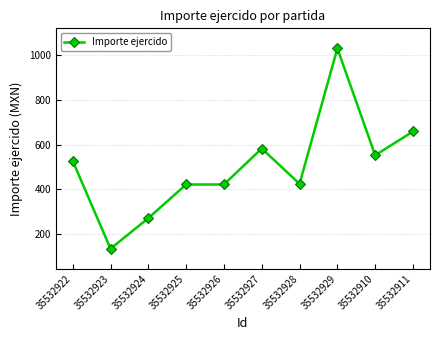

How many series are shown in this chart?

1